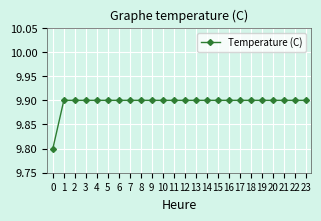

What is the greatest value displayed?

9.9